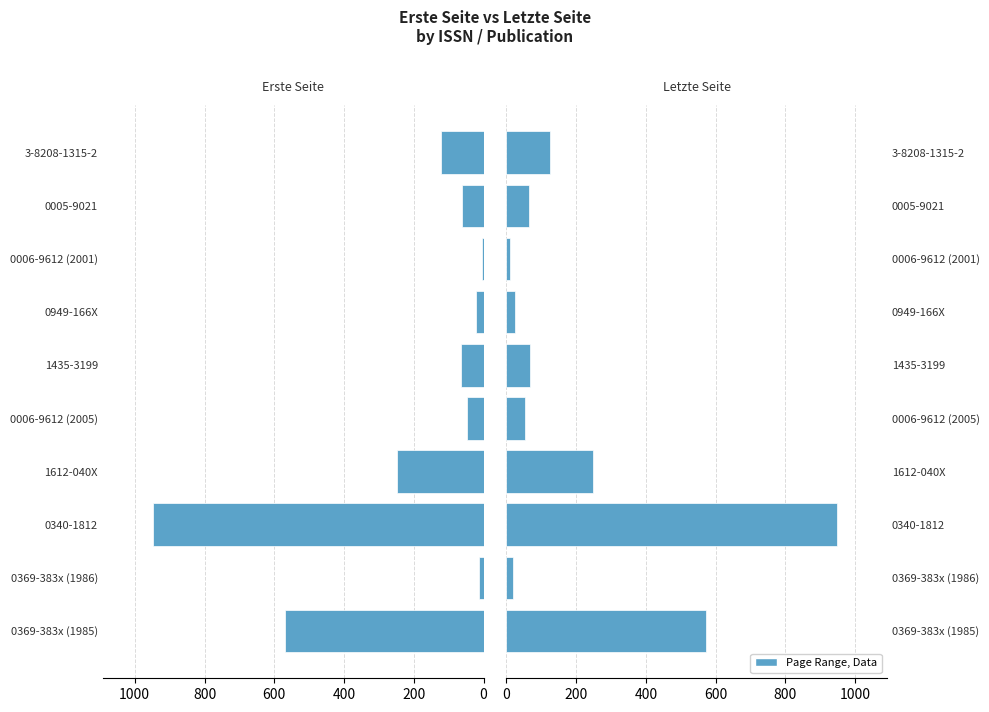

True or false: Erste Seite has a value of -86 at 0006-9612 (2005).

False